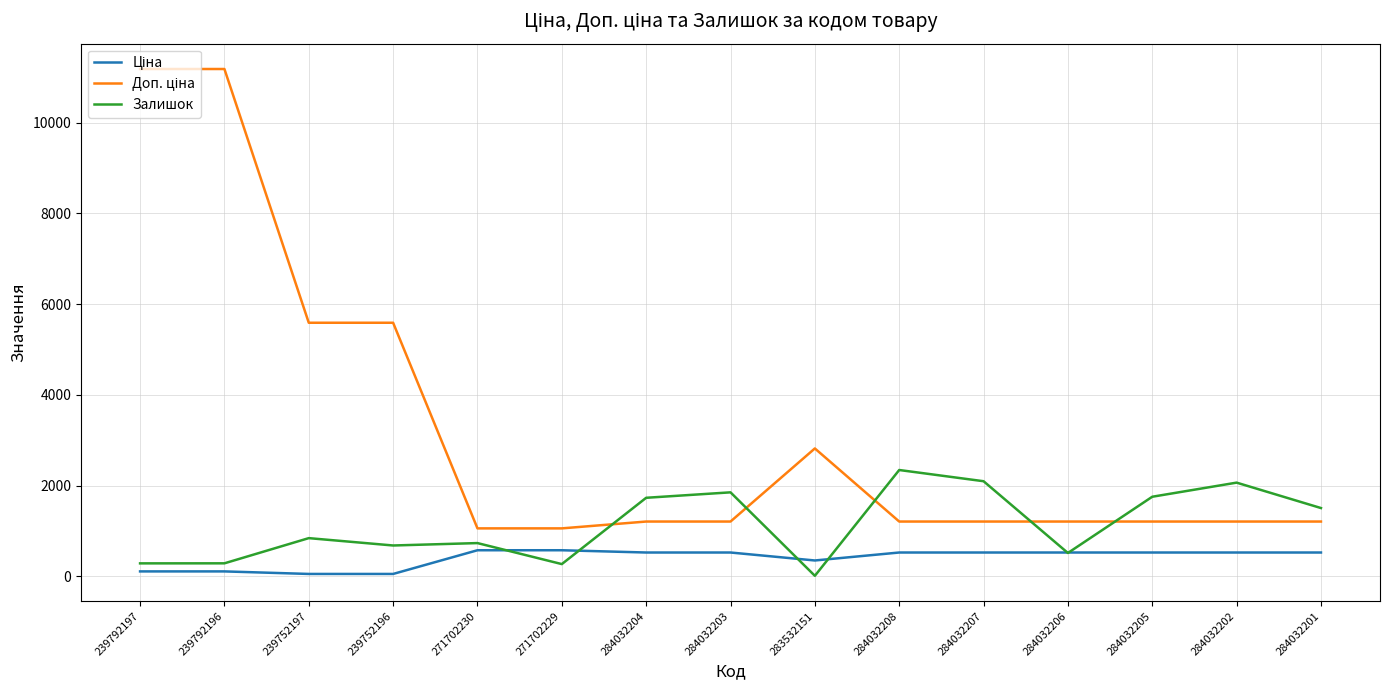

Does the chart have visible grid lines?

Yes